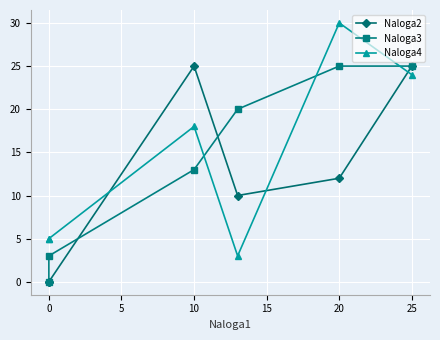

The value of Naloga3 at 0 is 4. True or false?

False